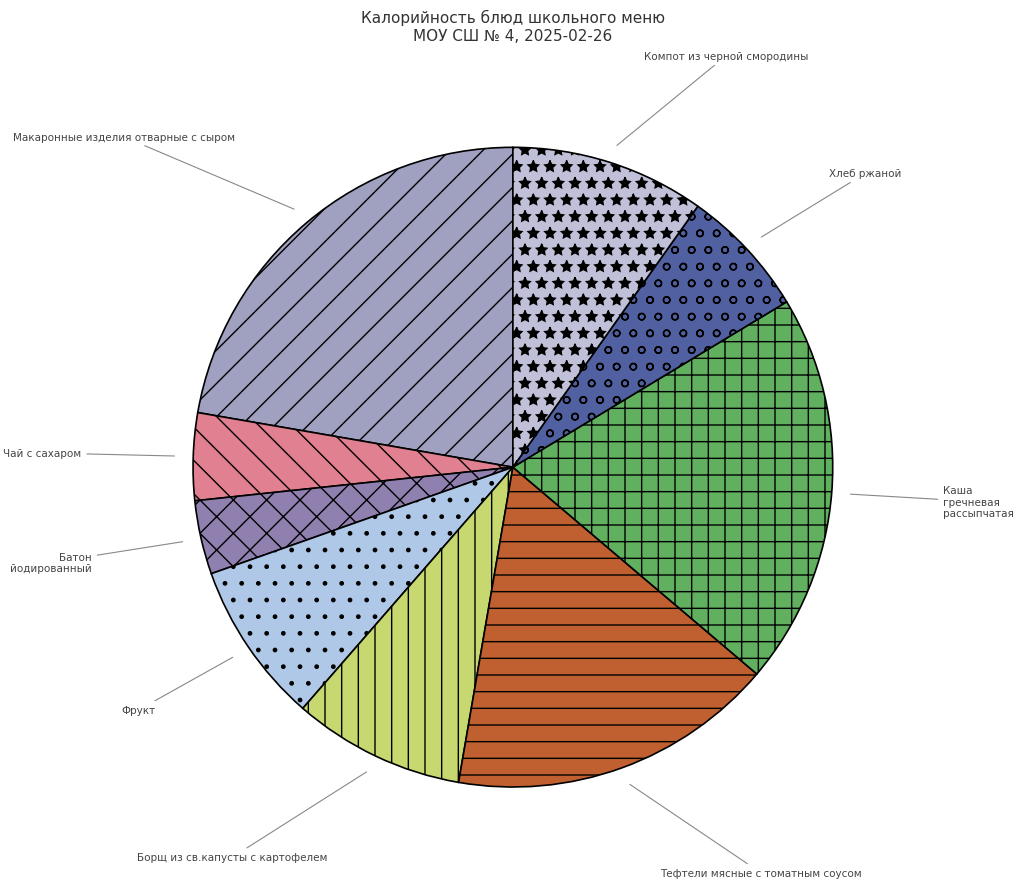

Do Макаронные изделия отварные с сыром and Батон йодированный together represent more than half of the pie?

No